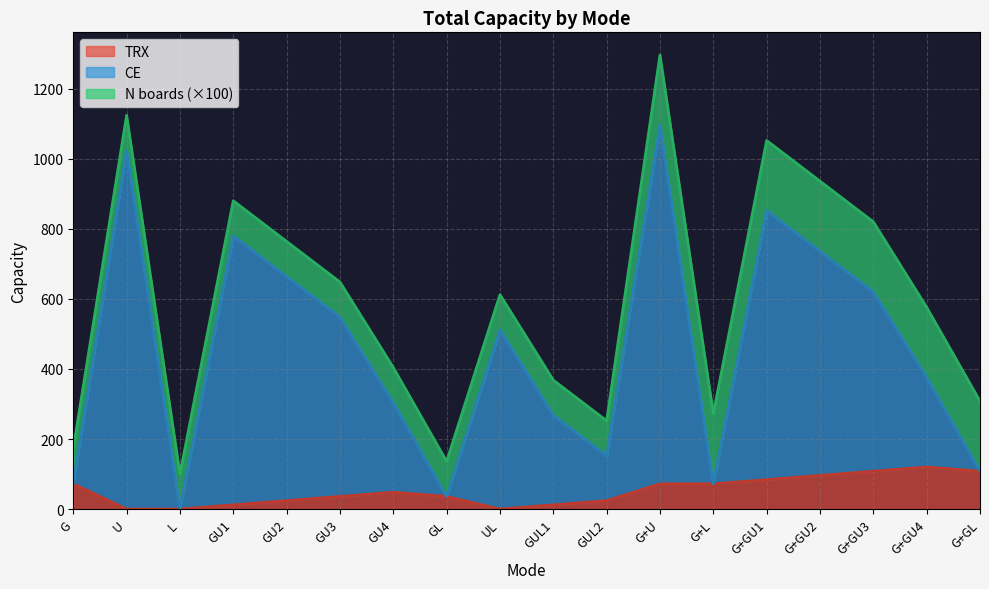

True or false: CE has a value of 72 at G.

True